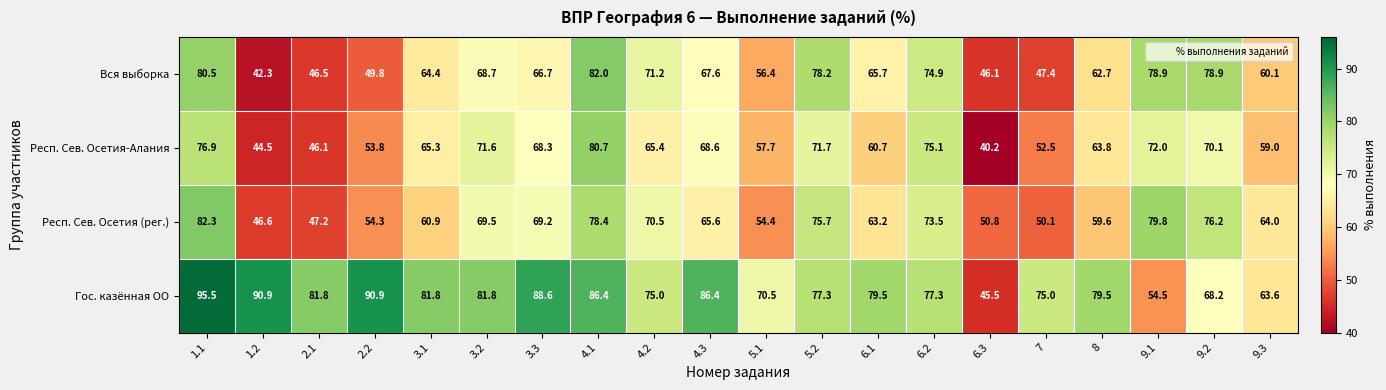

What is the average value of the Вся выборка series?

64.5